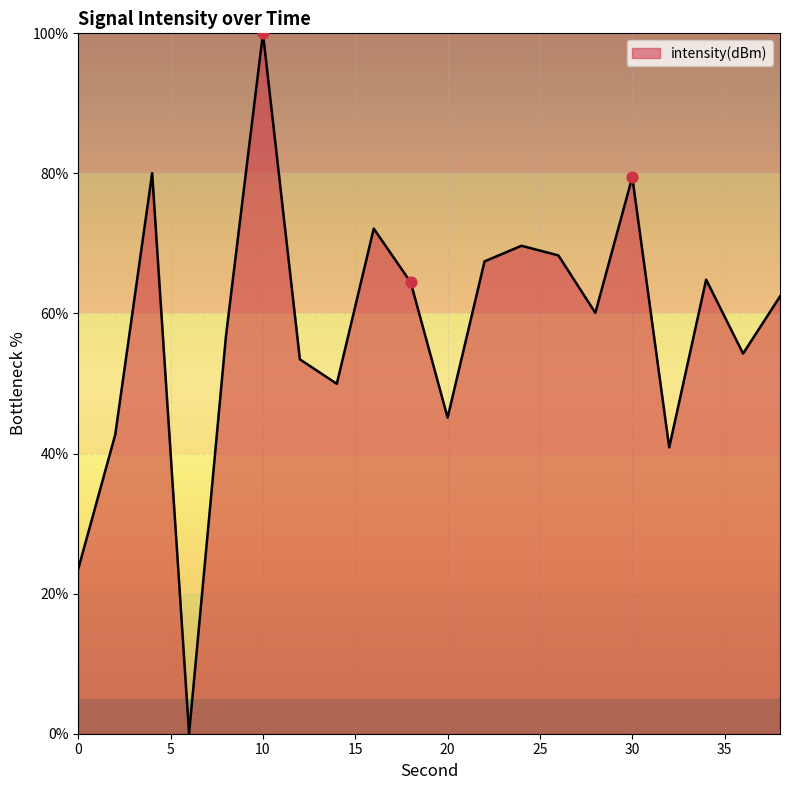

What is the maximum value shown in the chart?

100.0